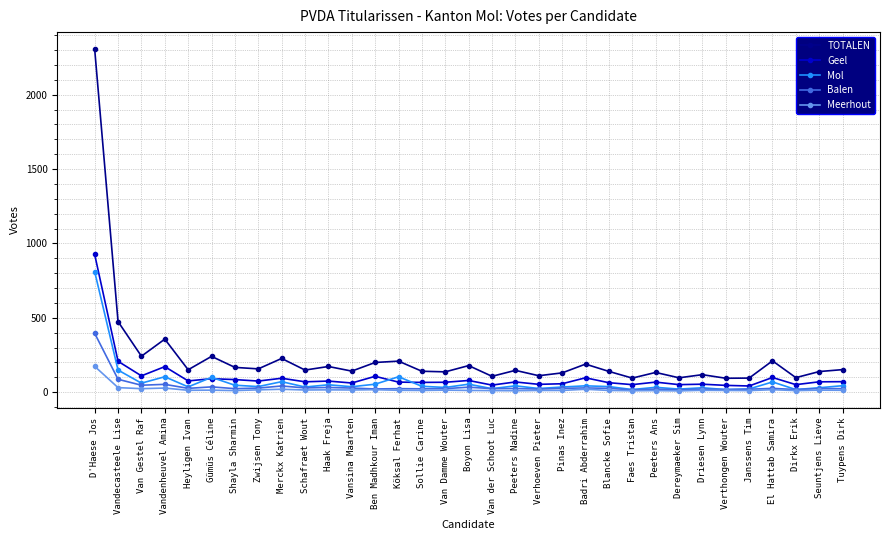

What is the highest value of the Meerhout series?

174